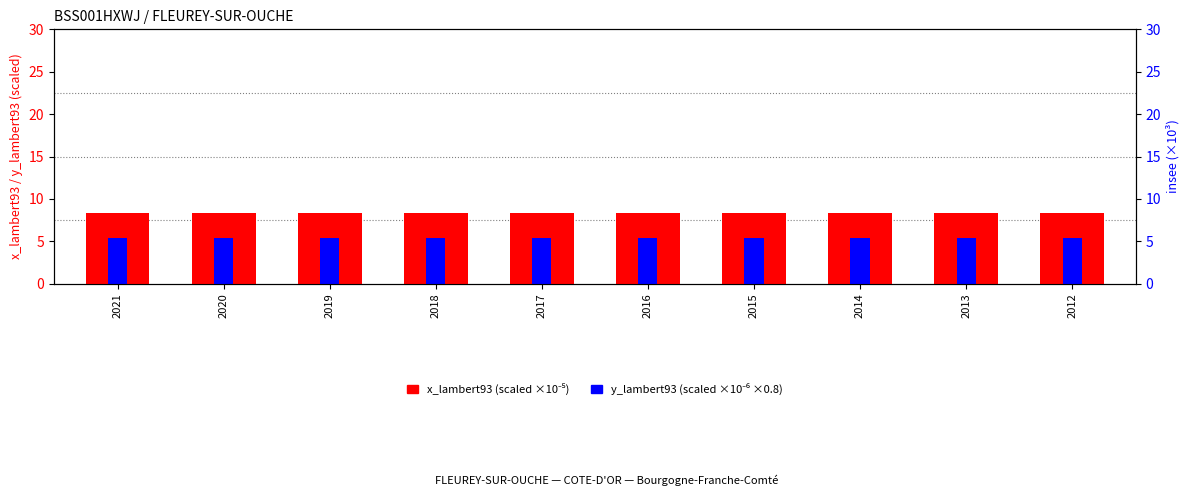

What value does the y_lambert93 (scaled ×10⁻⁶ ×0.8) series have at 2017?

5.4